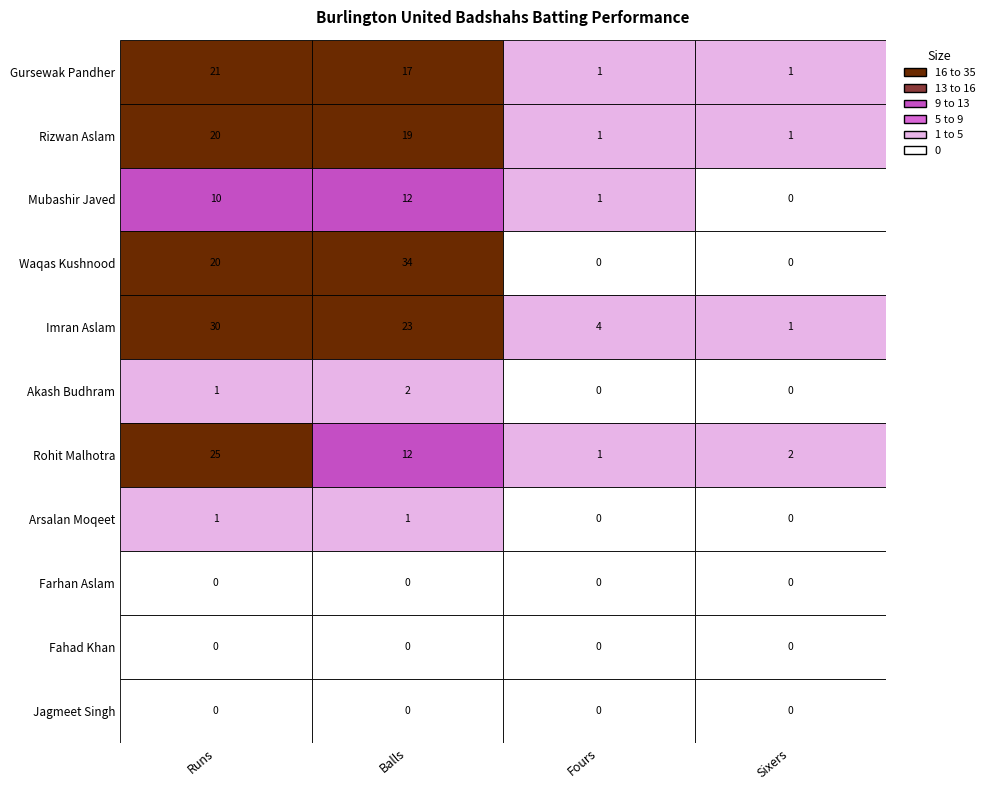

At Balls, list the series in order from largest to smallest.

Waqas Kushnood, Imran Aslam, Rizwan Aslam, Gursewak Pandher, Mubashir Javed, Rohit Malhotra, Akash Budhram, Arsalan Moqeet, Farhan Aslam, Fahad Khan, Jagmeet Singh